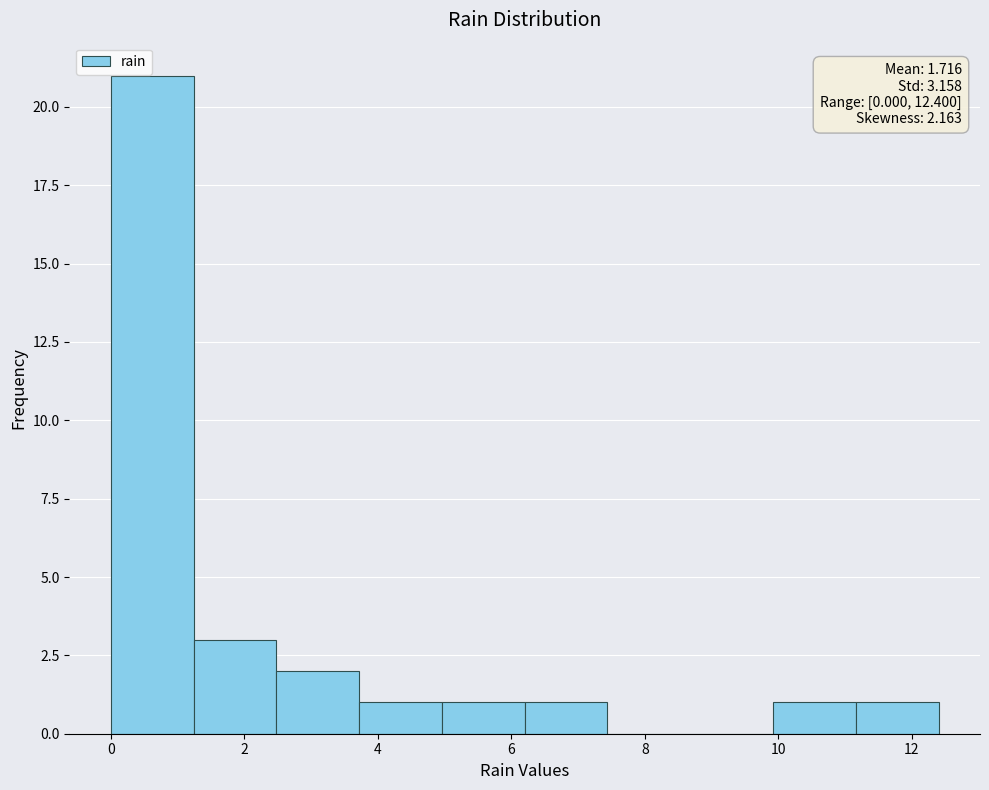

Which range on the x-axis has the tallest bar?

0.00 to 1.24